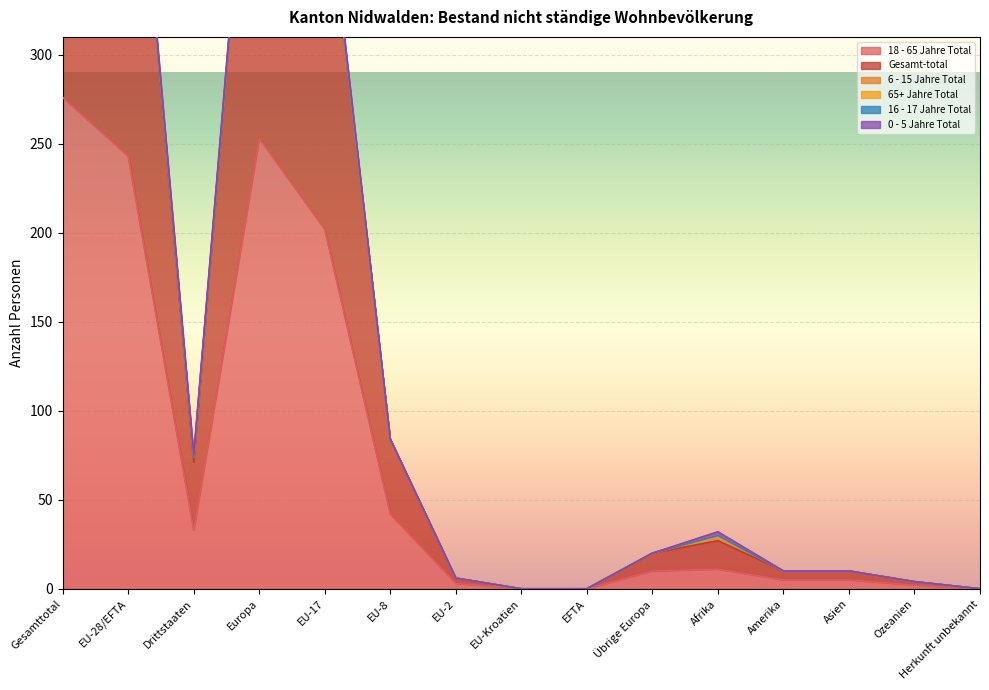

The 18 - 65 Jahre Total series shows 5 at EU-2. True or false?

False